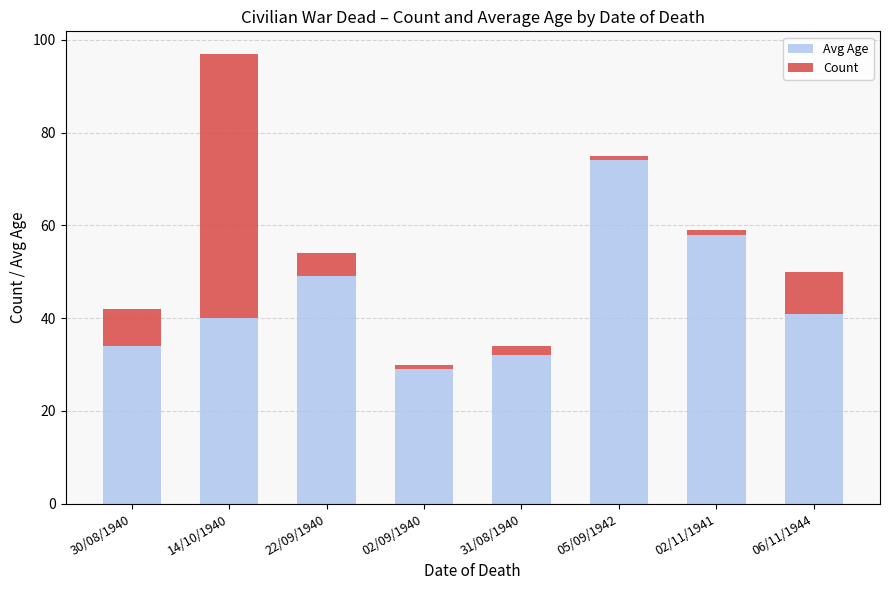

What is the sum of all Avg Age values?

357